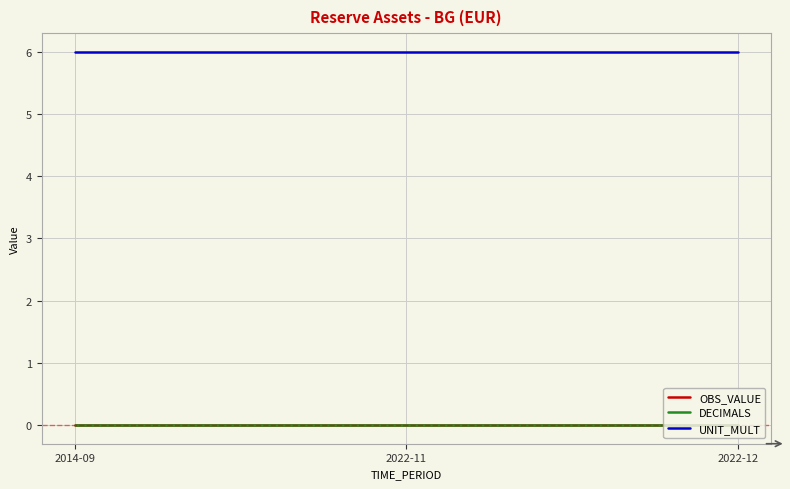

What is the label of the 3rd point from the left?

2022-12